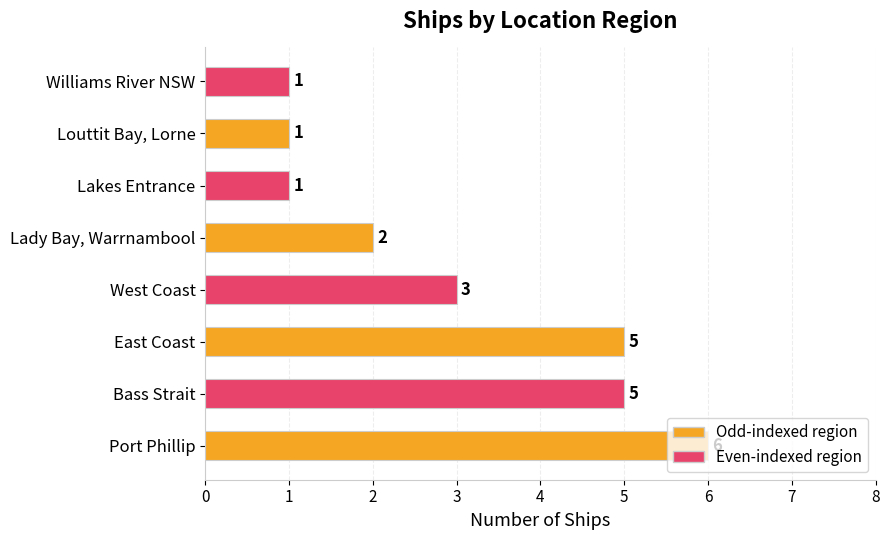

What is the average value?

3